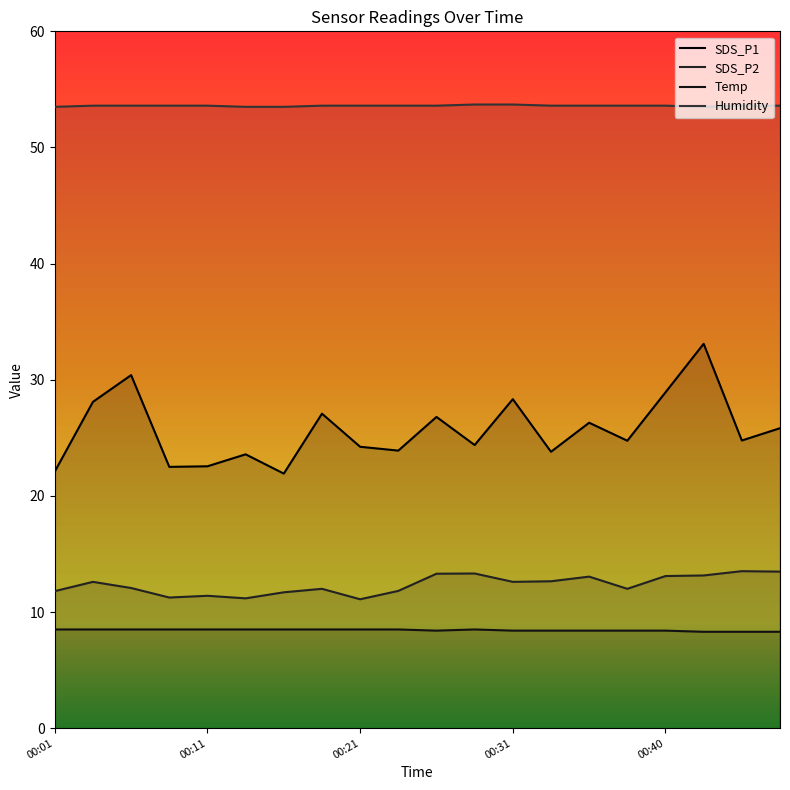

Is it true that Humidity equals 53.6 at 14?

True